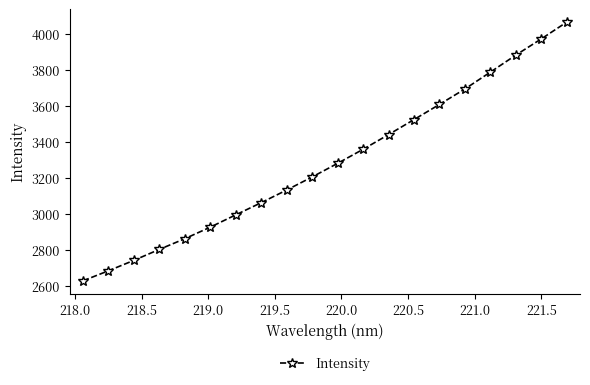

What is the sum of all values?

65644.2